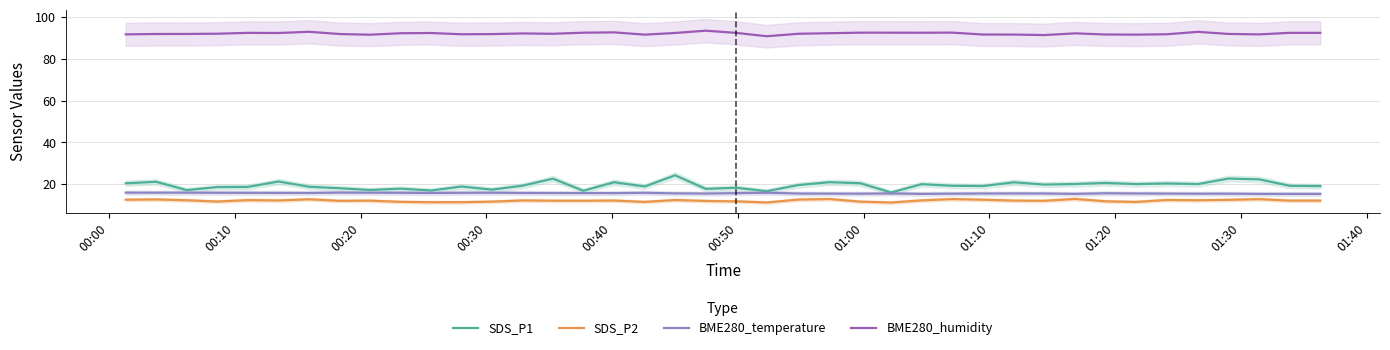

True or false: BME280_temperature and SDS_P2 cross at least once.

False